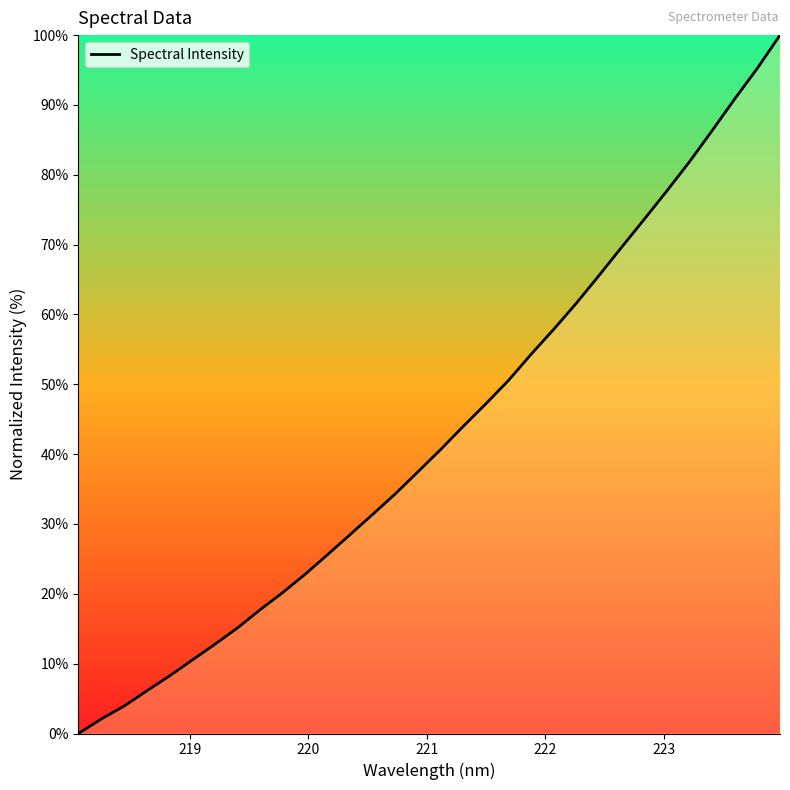

Does the chart have visible grid lines?

No